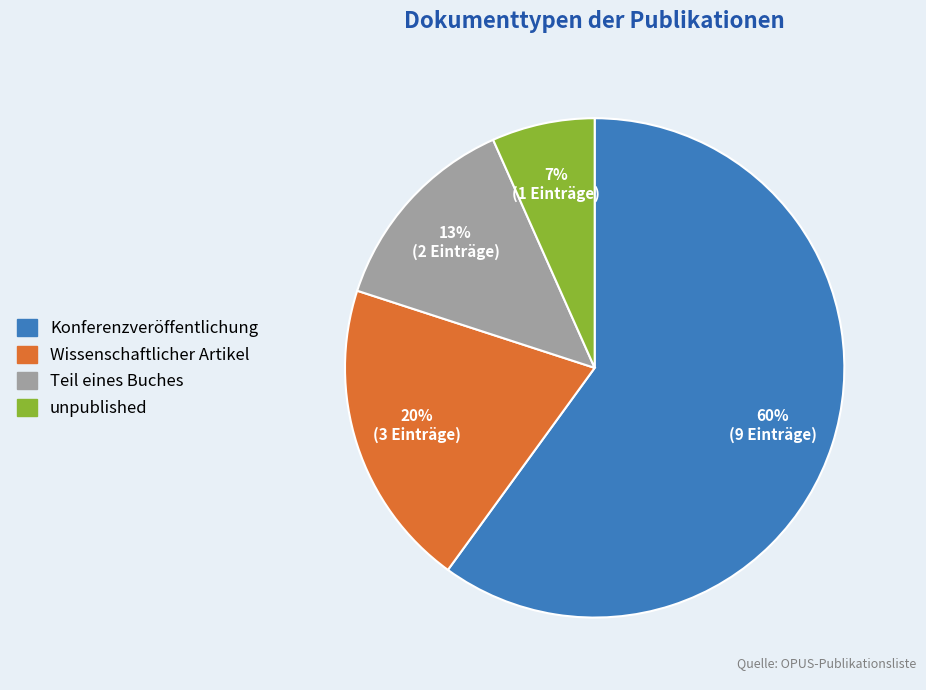

To the nearest percent, what is the average slice percentage?

25%